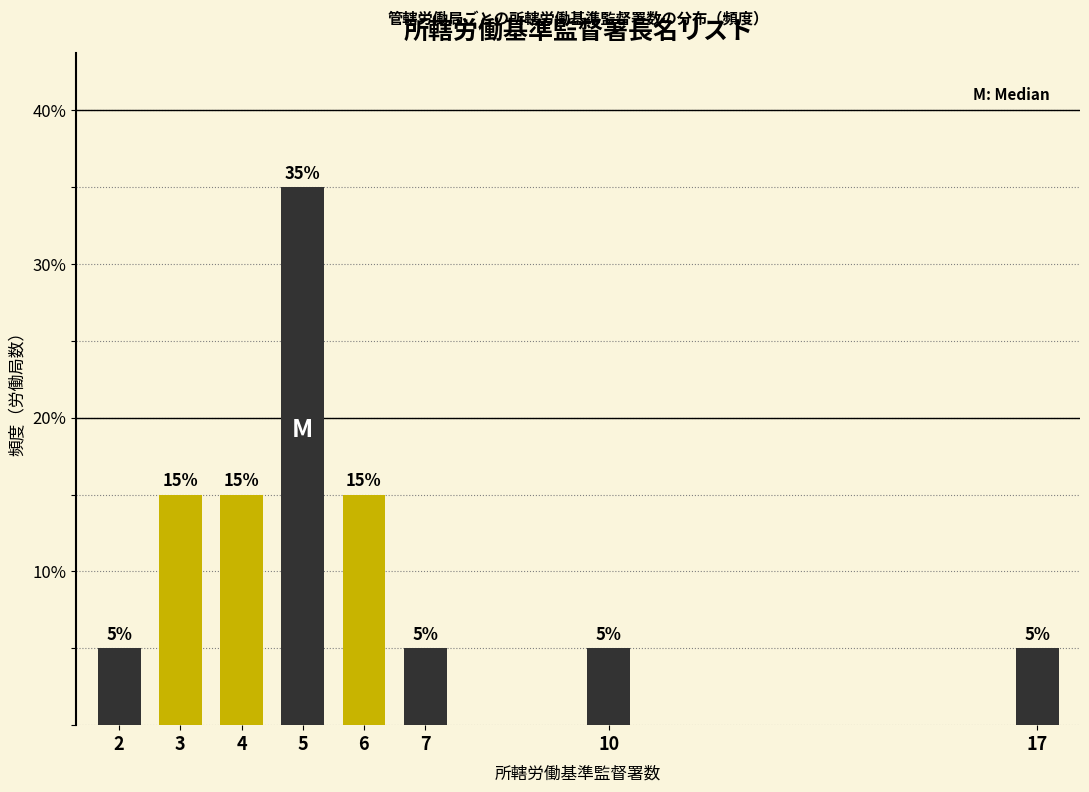

Reading right to left, transcribe all the data shown in this chart.

5	5	5	15	35	15	15	5